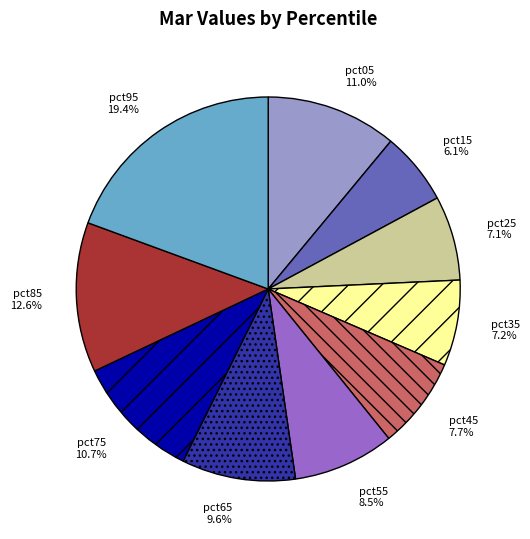

Is it true that pct35 is 7% of the pie?

True